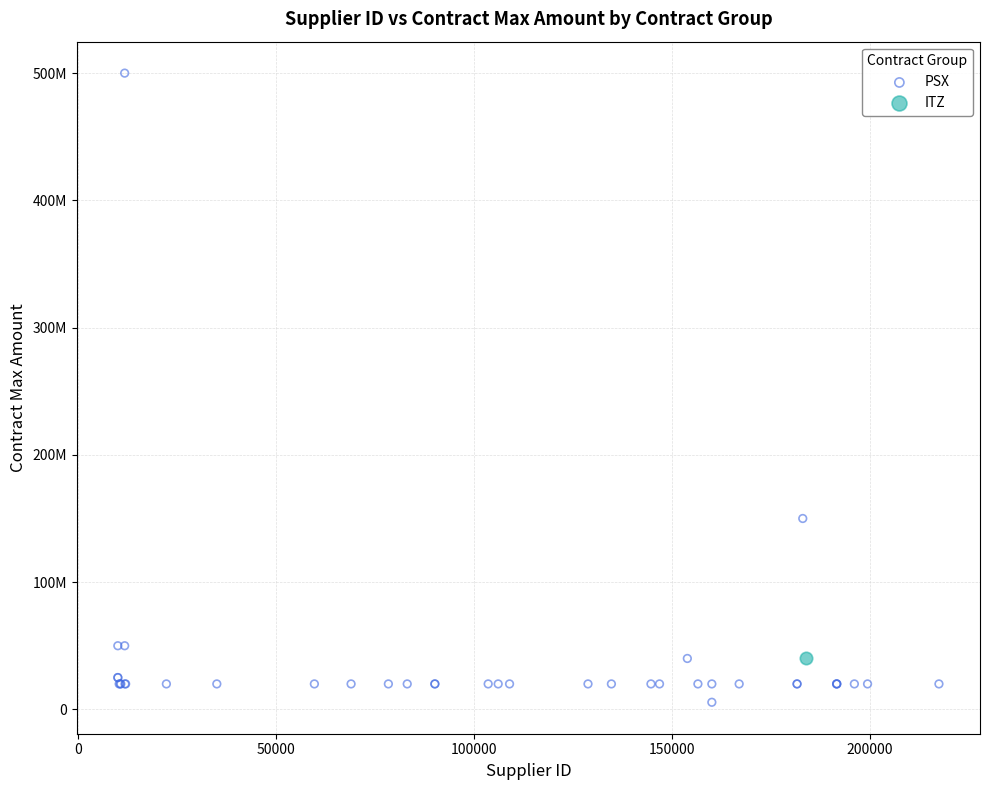

What are all the series names shown in the legend?

PSX, ITZ